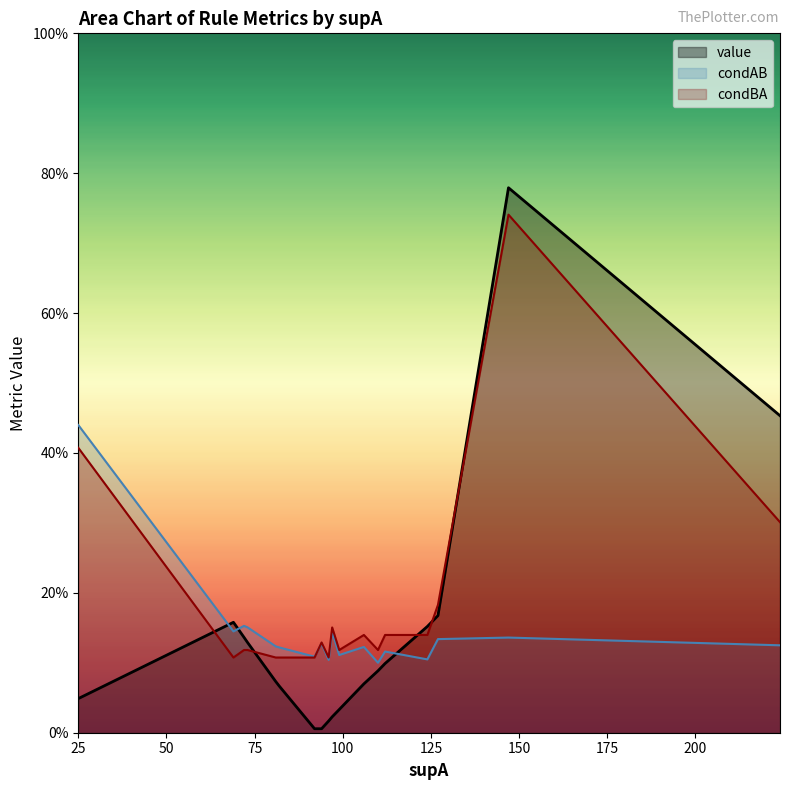

Which series has the largest total across all categories?

condBA